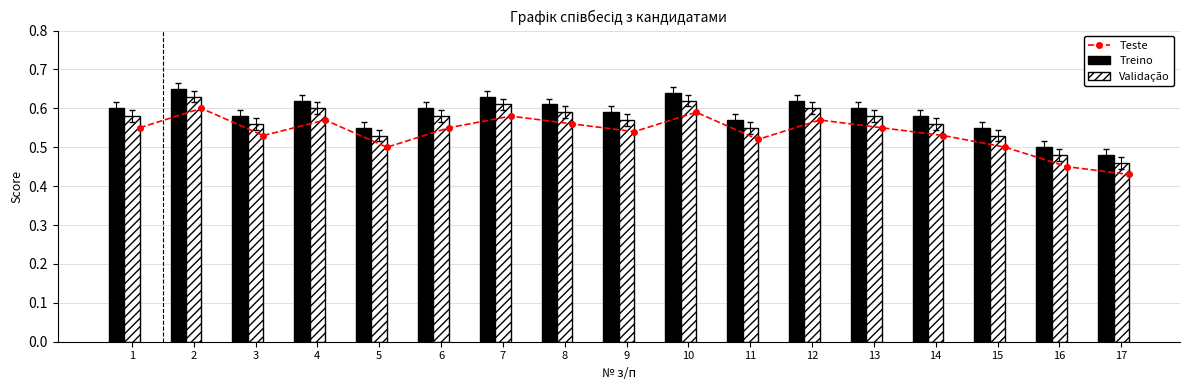

List the series in order of their overall mean, lowest first.

Teste, Validação, Treino